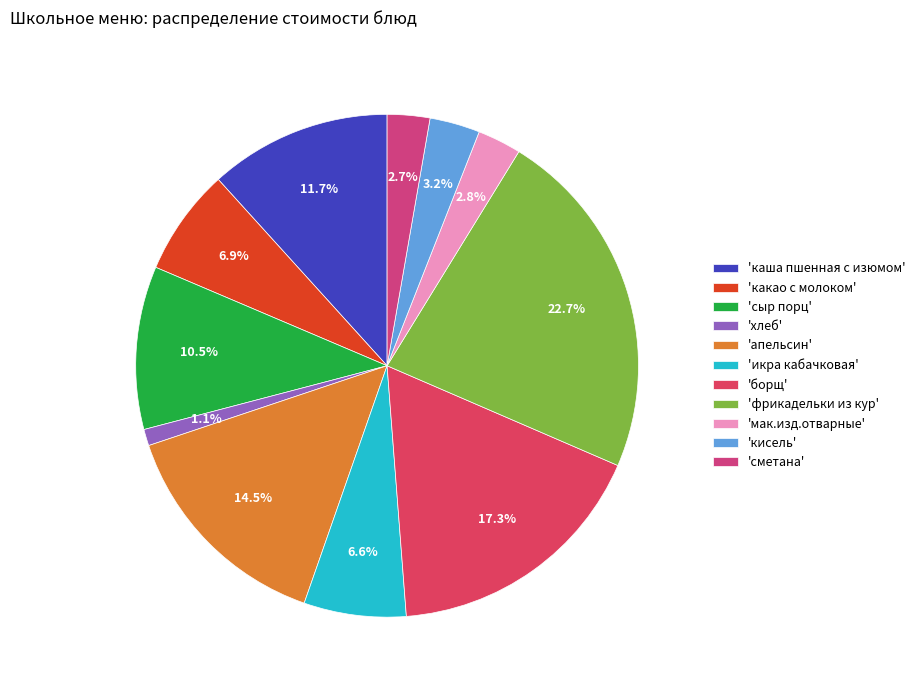

Does any single category account for the majority?

No